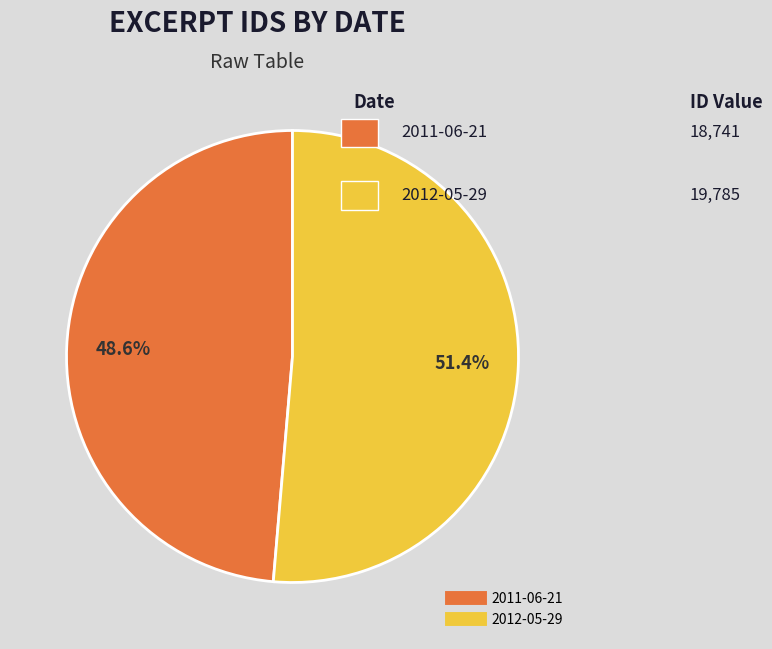

Does 2011-06-21 represent more than half of the total?

No